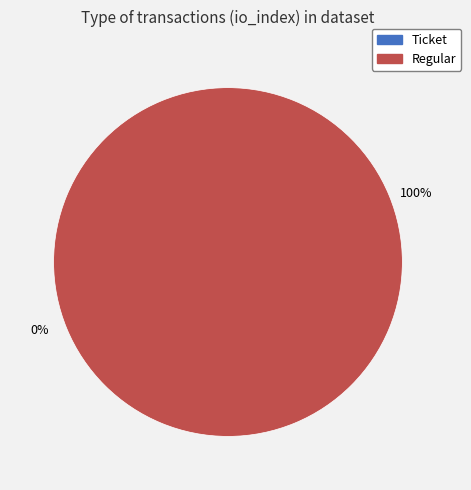

How many segments does this pie chart have?

2